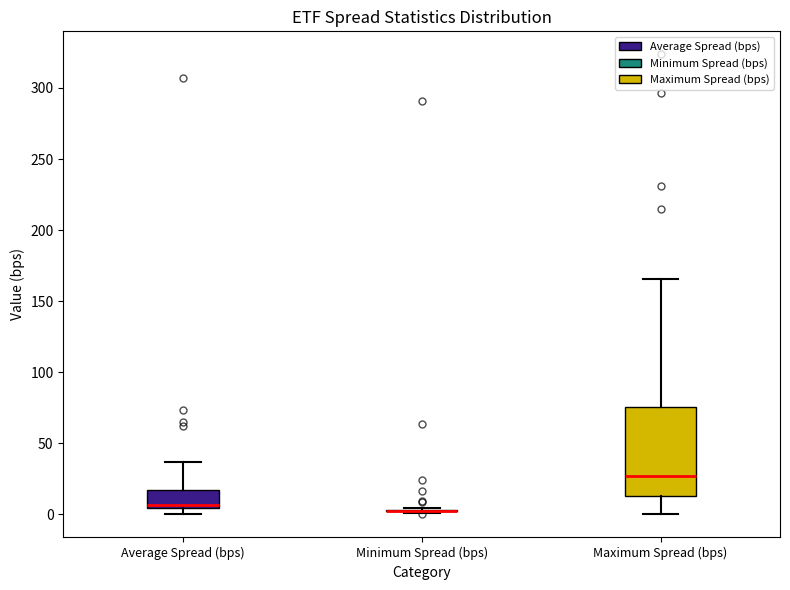

Which box is the tallest, from its lower edge to its upper edge?

Maximum Spread (bps)